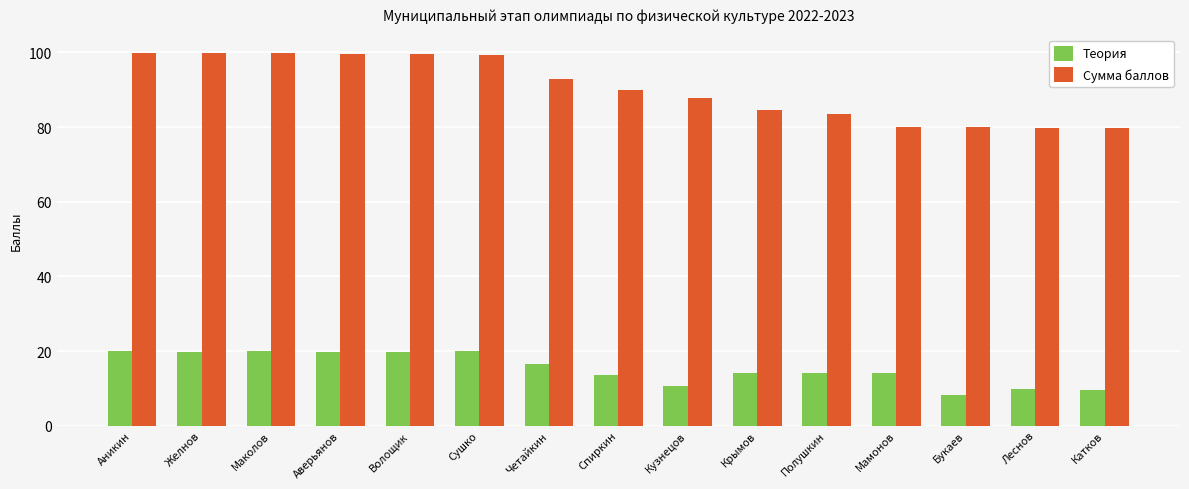

At which label does Теория reach its minimum?

Букаев